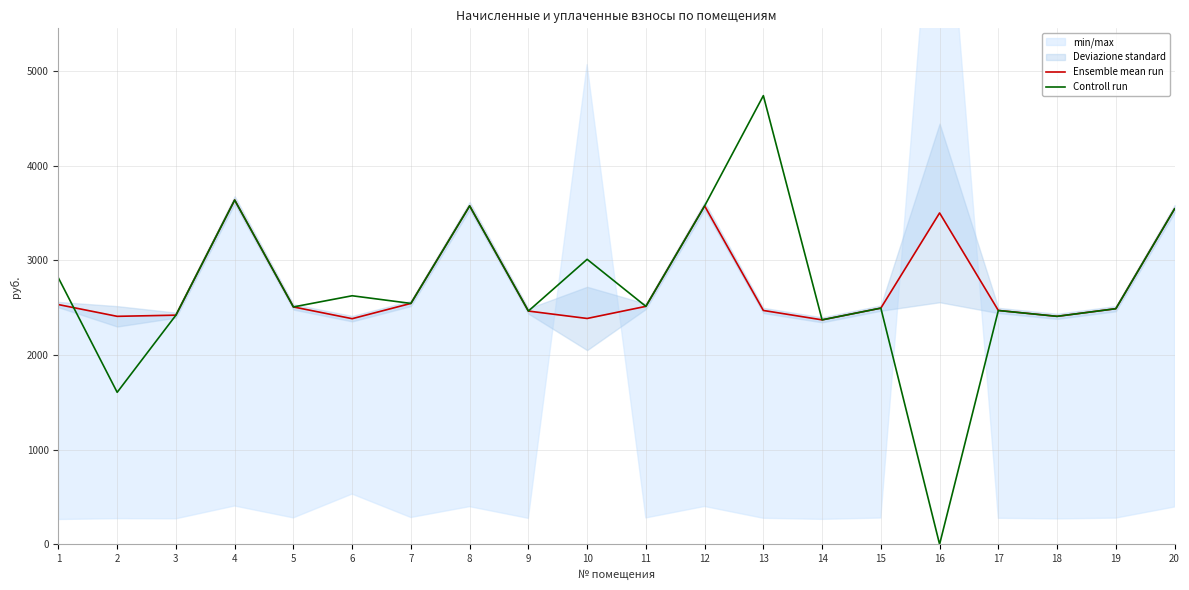

Which series ends up on top after the final intersection of Ensemble mean run and Controll run?

Controll run